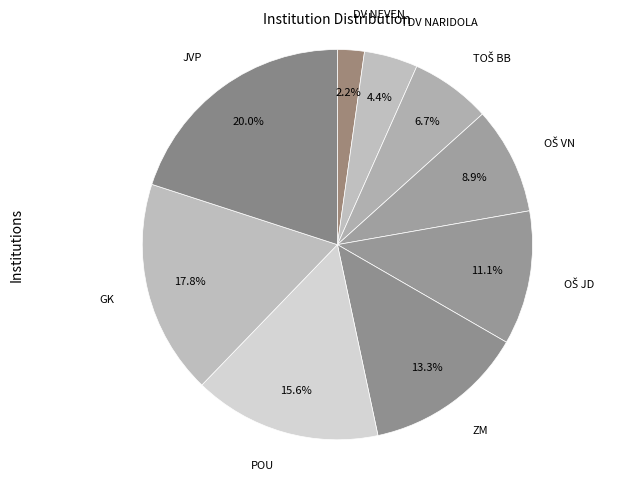

Count the number of slices in the pie.

9